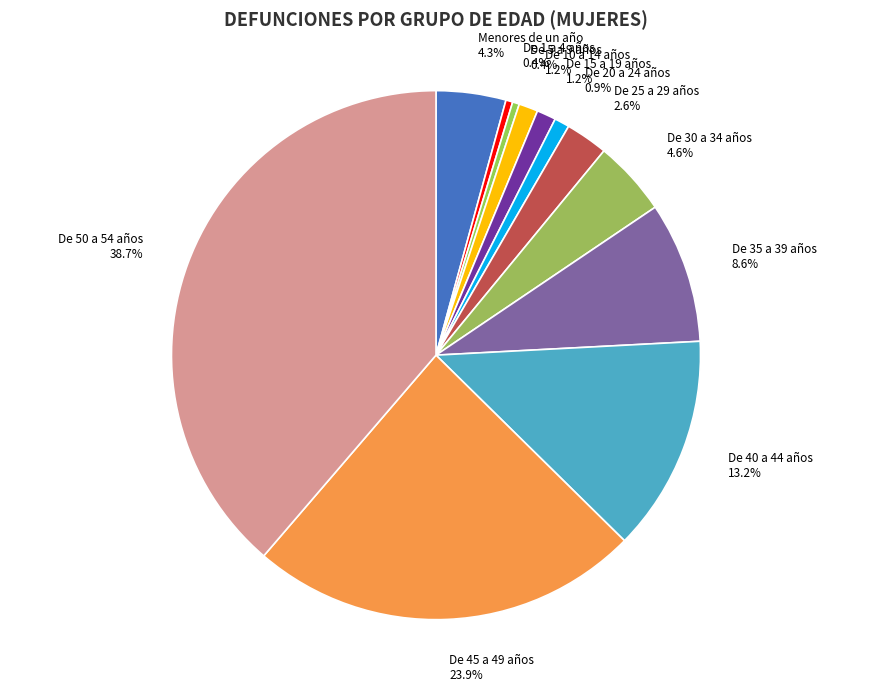

Which has a higher value, De 20 a 24 años or De 35 a 39 años?

De 35 a 39 años